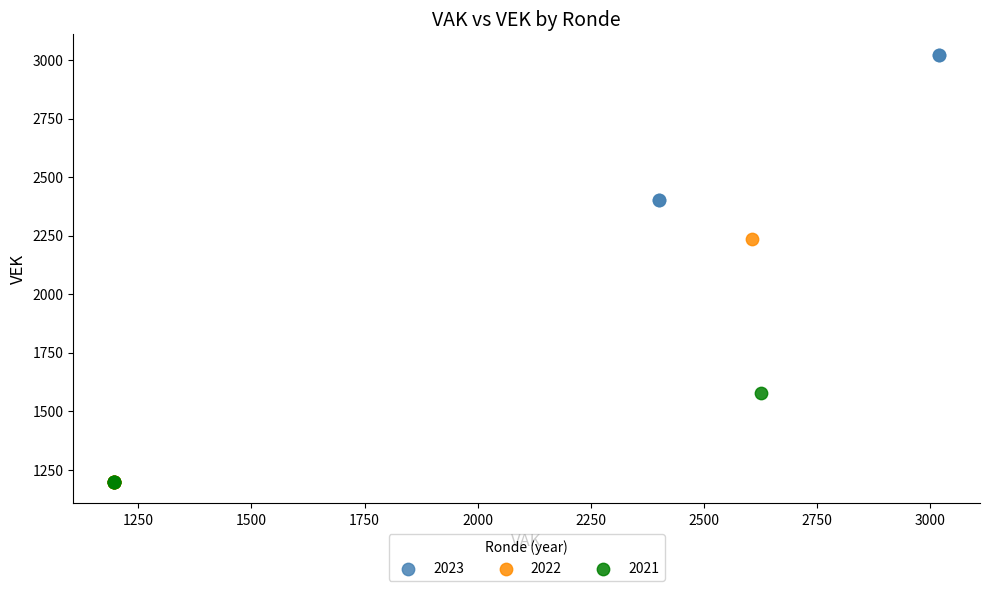

What are all the series names shown in the legend?

2023, 2022, 2021